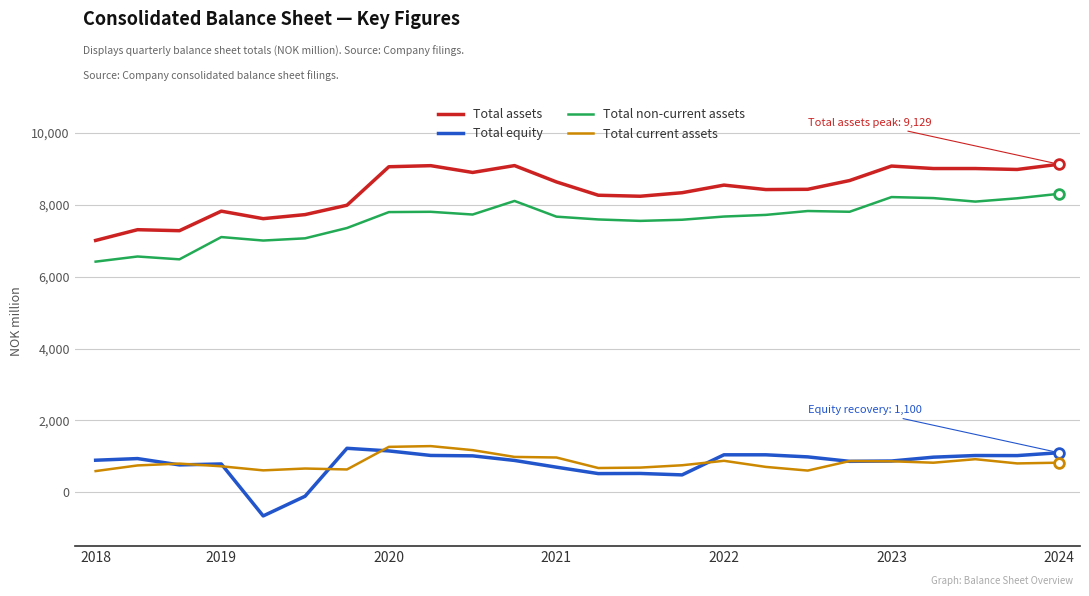

Which series has the largest total across all categories?

Total assets